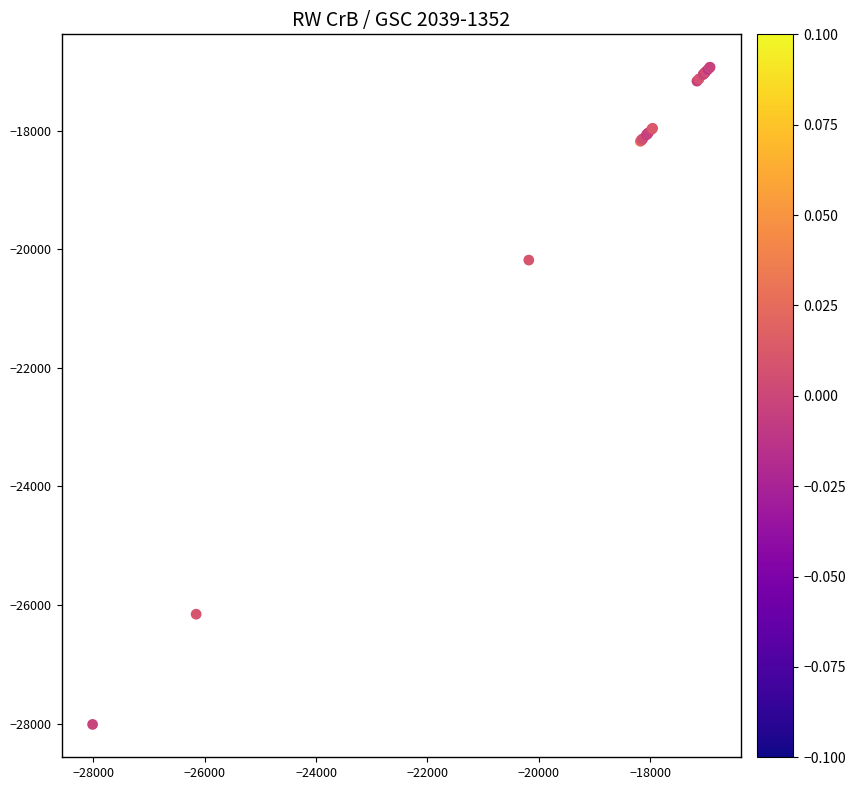

What Y value in the scatter plot is closest to -22470?

-20180.0